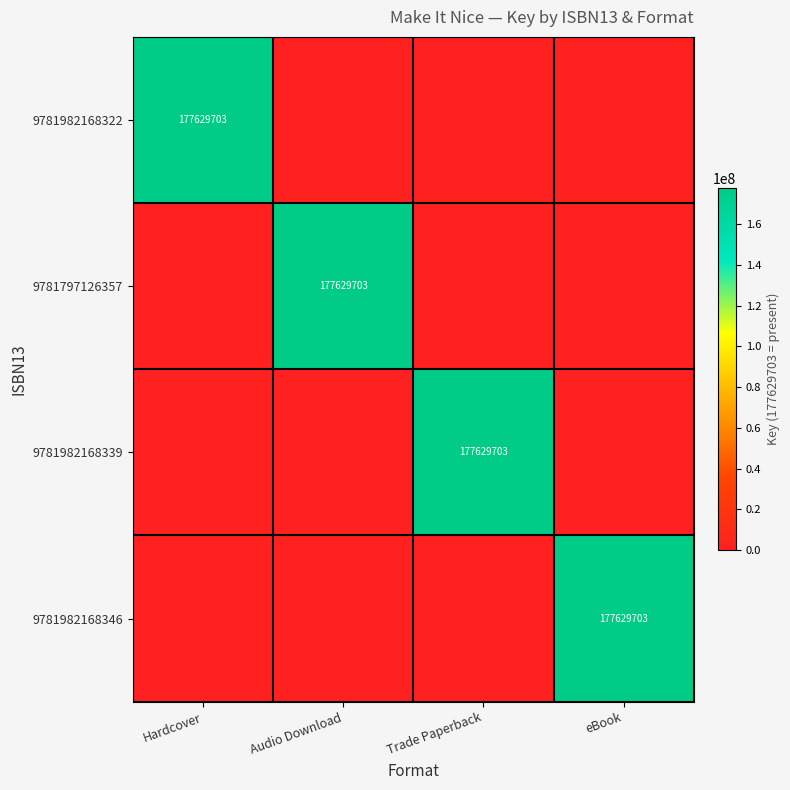

The 9781982168339 series shows 177629703 at Trade Paperback. True or false?

True